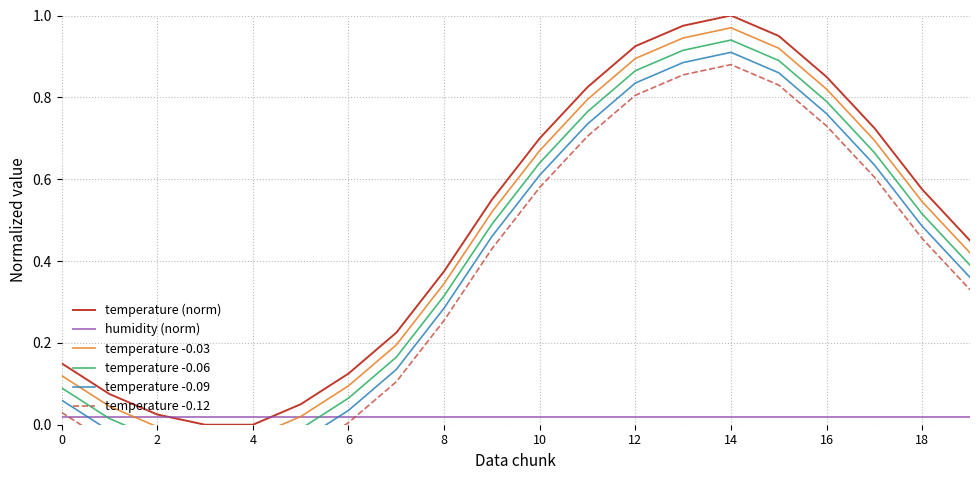

Which category has the highest value in the temperature (norm) series?

14